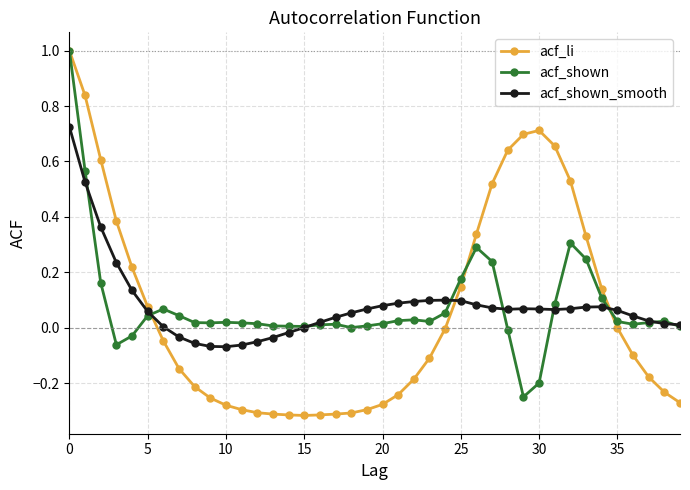

Which series has the largest range (max minus min)?

acf_li